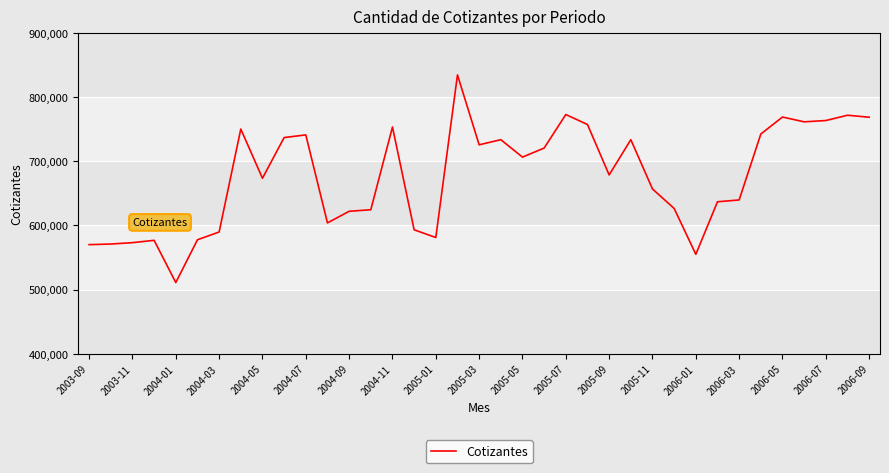

Count the number of data series in this chart.

1